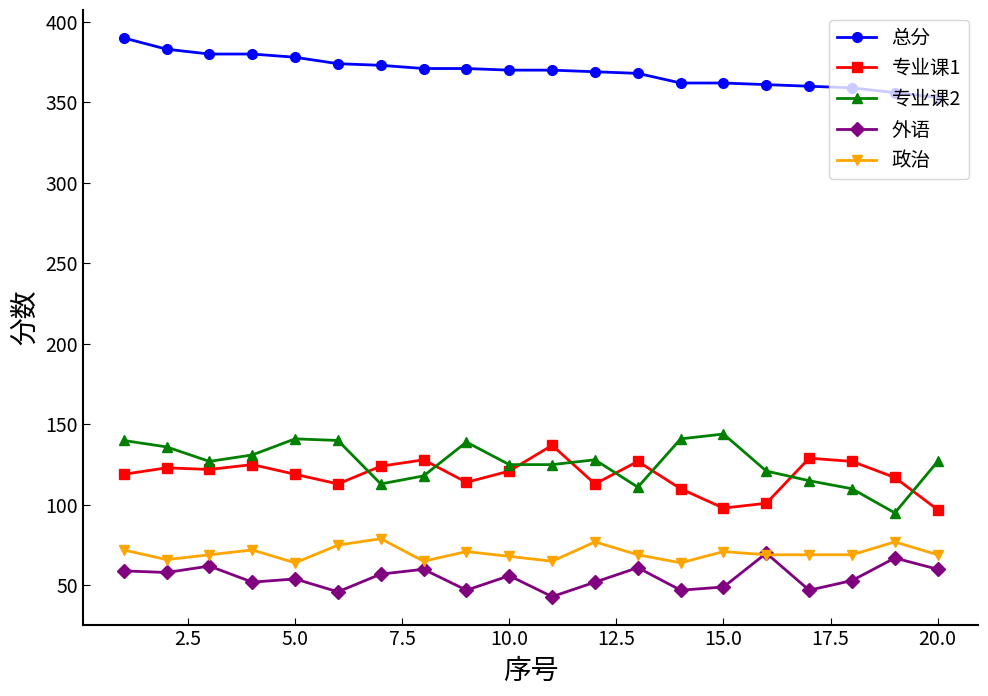

What is the maximum value shown in the chart?

390